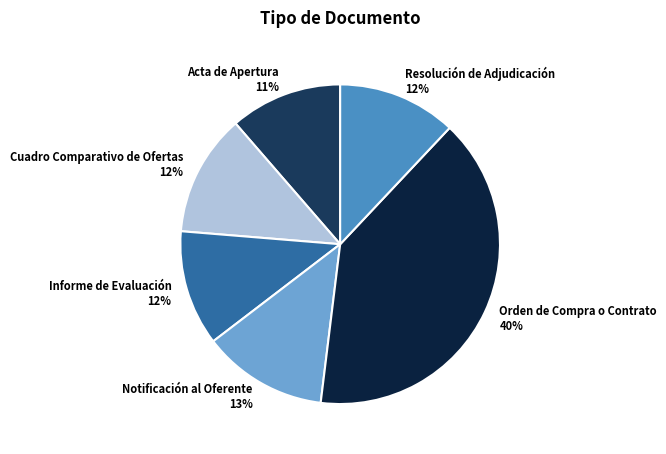

Does any single category account for the majority?

No